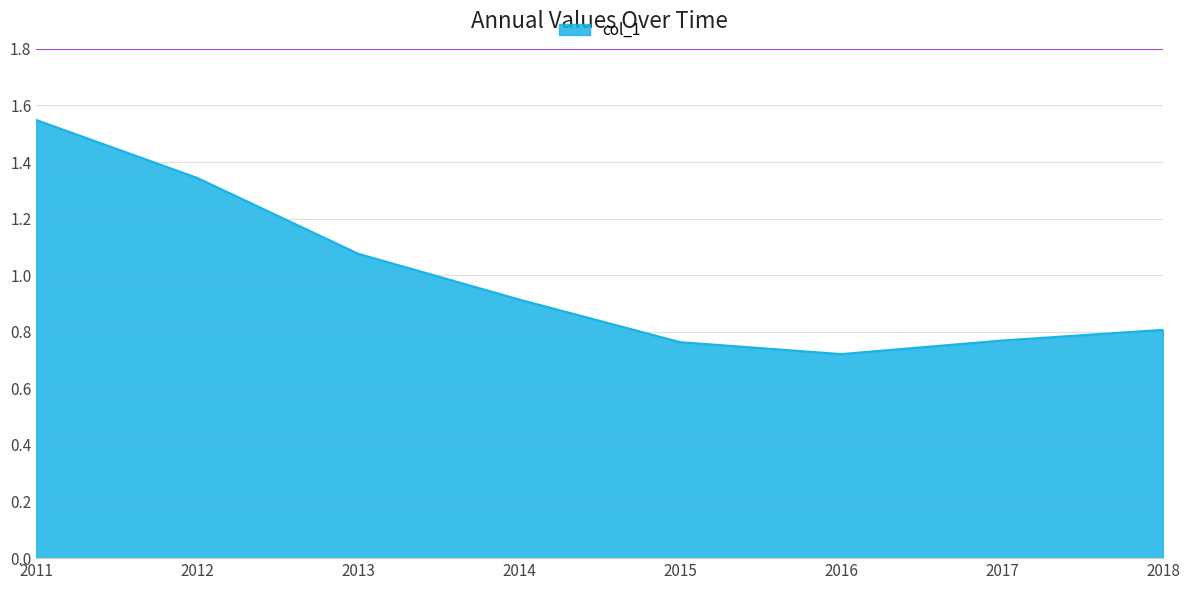

Which category has the lowest value across all series?

2016